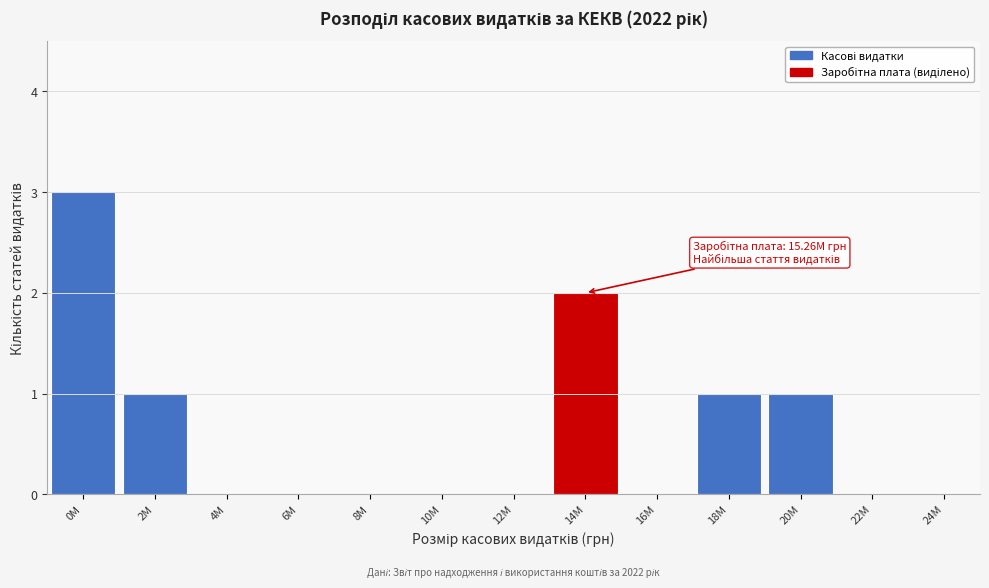

Reading left to right, transcribe all the data shown in this chart.

0M=3	2M=1	4M=0	6M=0	8M=0	10M=0	12M=0	14M=2	16M=0	18M=1	20M=1	22M=0	24M=0